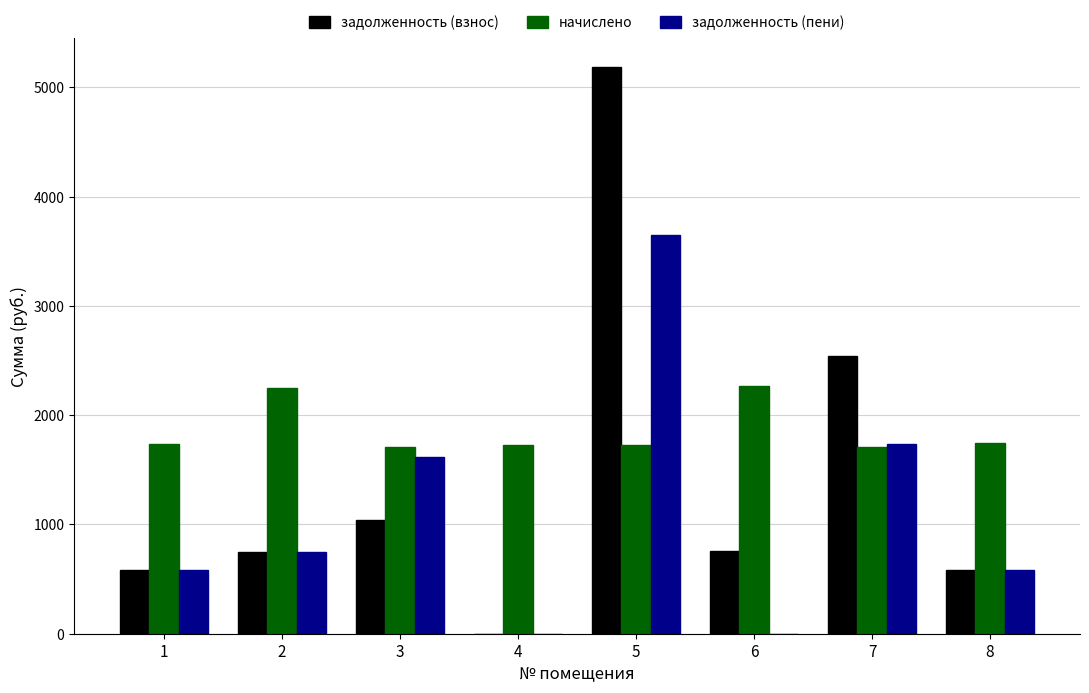

How many groups of bars are there?

8